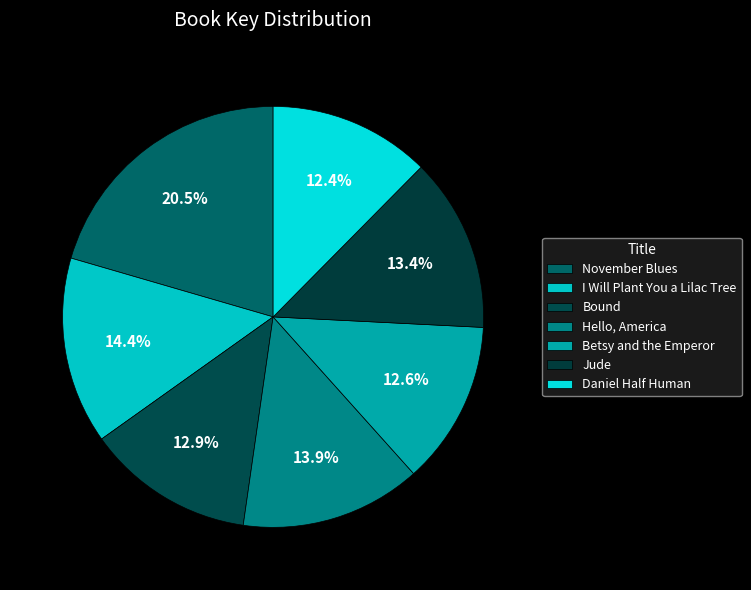

To the nearest percent, what portion does Bound represent?

13%